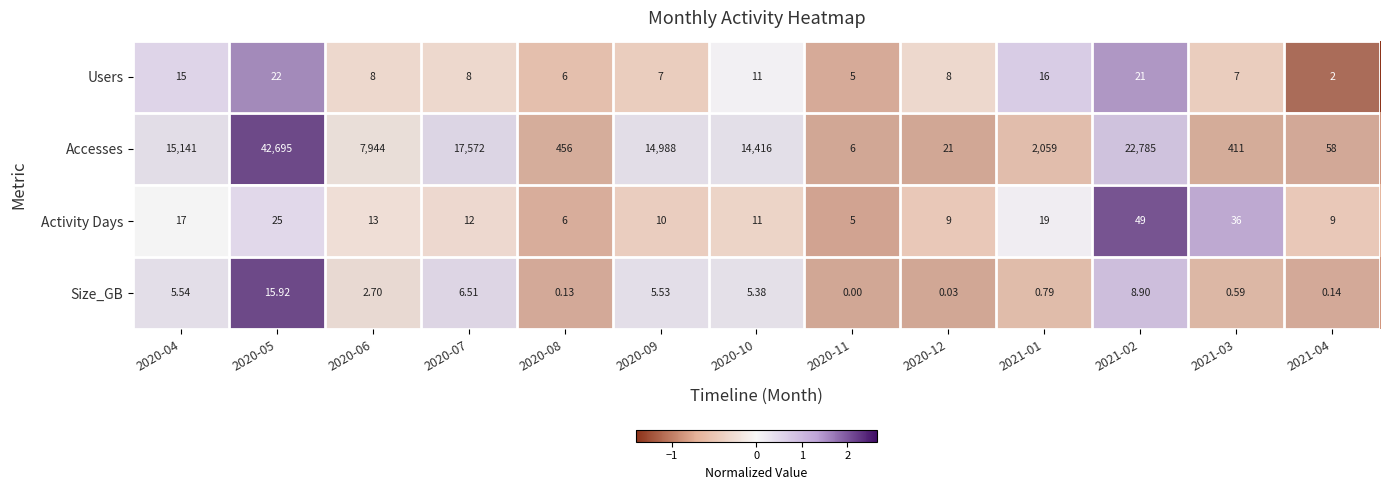

List the series in order of their peak value, lowest first.

Size_GB, Users, Activity Days, Accesses